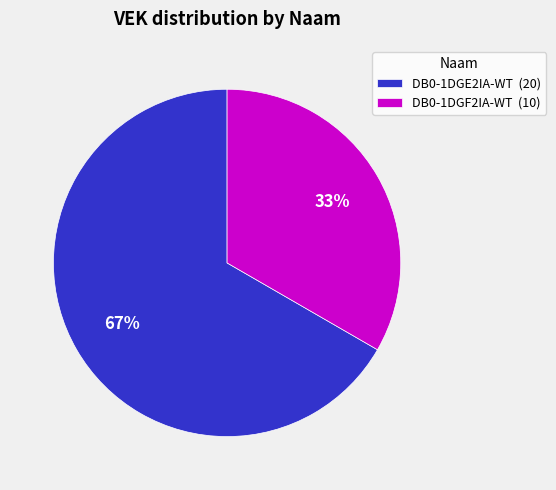

To the nearest percent, what percentage of the pie is DB0-1DGE2IA-WT (20)?

67%